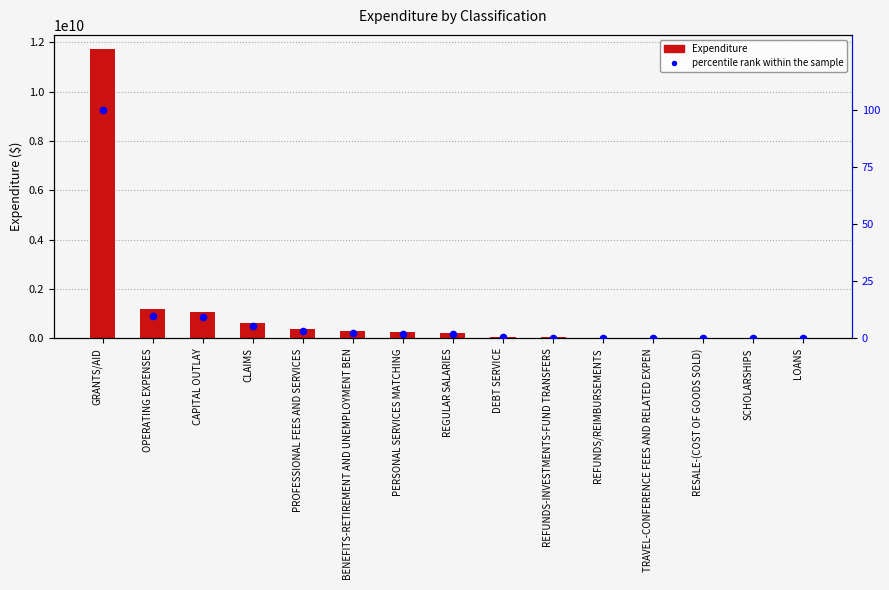

At which category is the sum across all series the highest?

GRANTS/AID